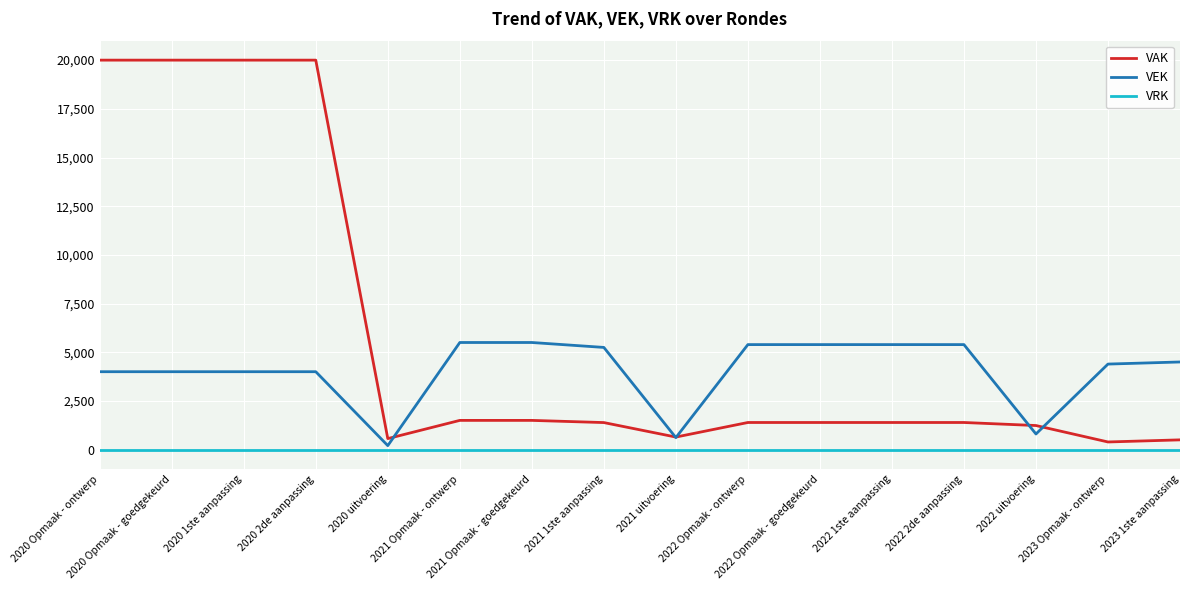

List the series in order of their peak value, lowest first.

VRK, VEK, VAK